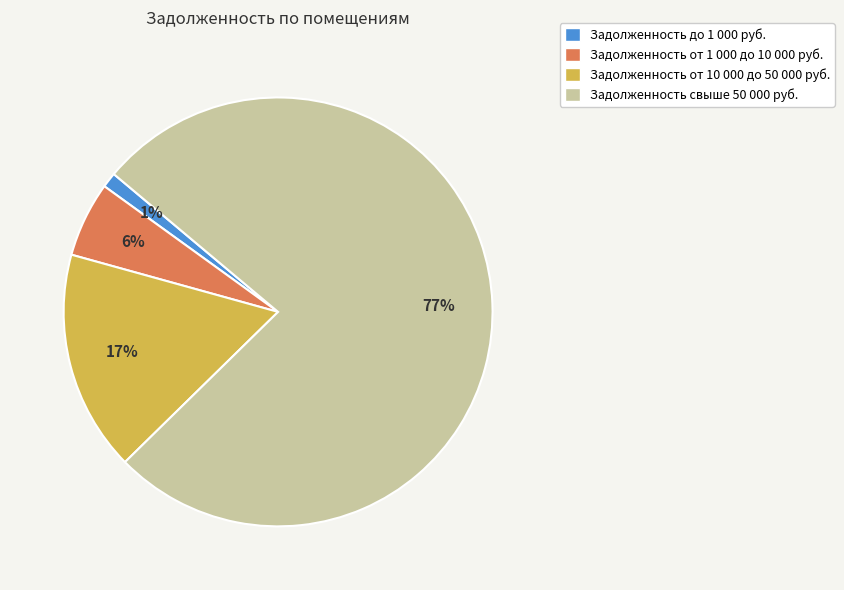

Does any single category account for the majority?

Yes